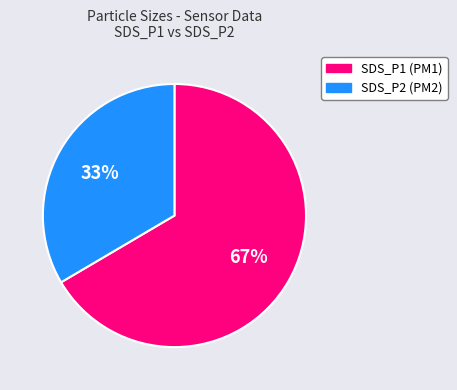

To the nearest percent, what is the average slice percentage?

50%